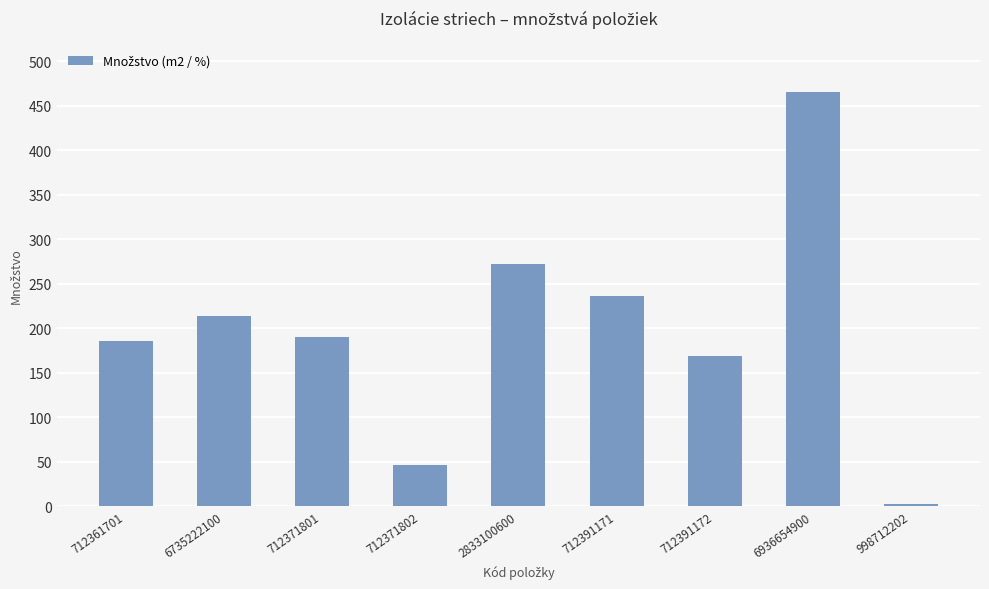

Read the value at 712391172.

168.1